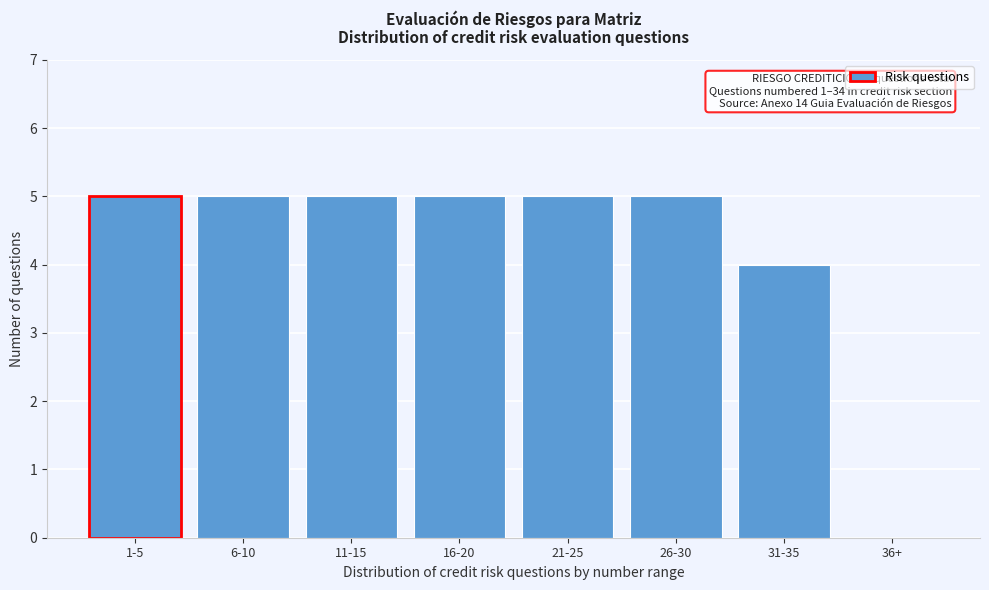

Reading left to right, what are all the values shown in this chart?

1-5=5	6-10=5	11-15=5	16-20=5	21-25=5	26-30=5	31-35=4	36+=0